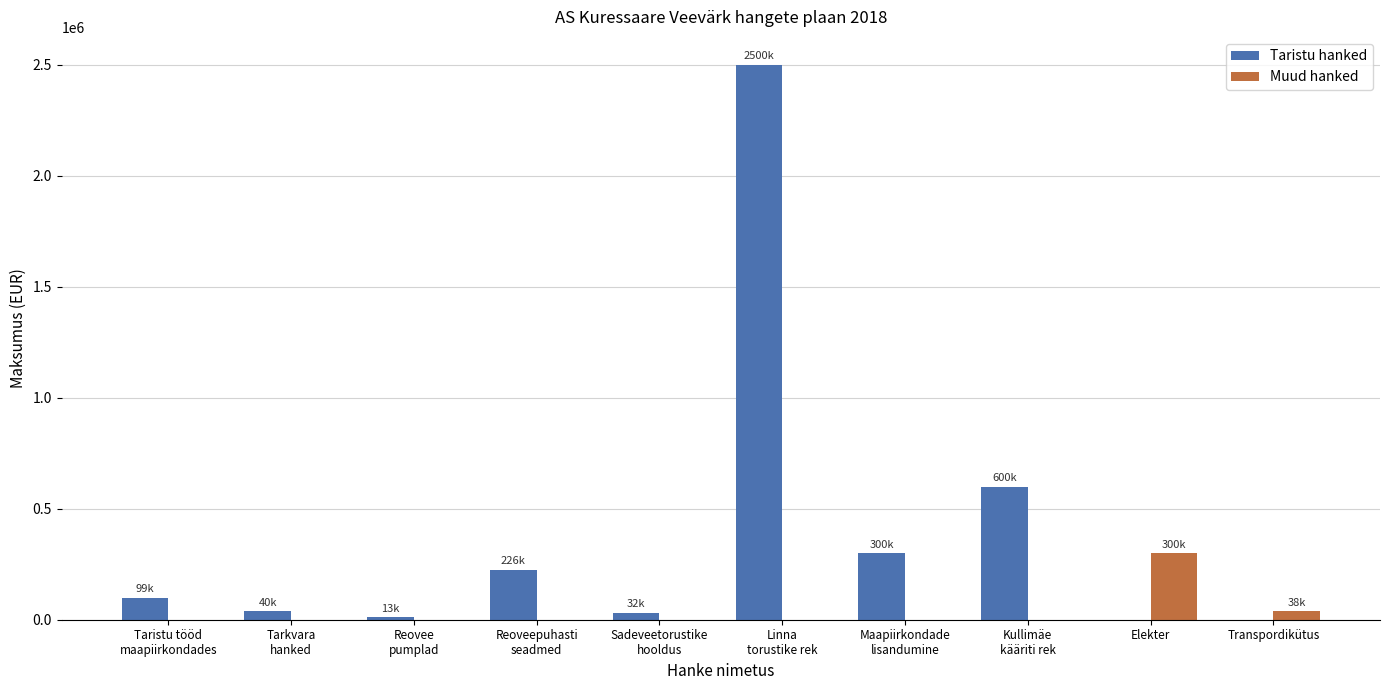

How many series are shown in this chart?

2